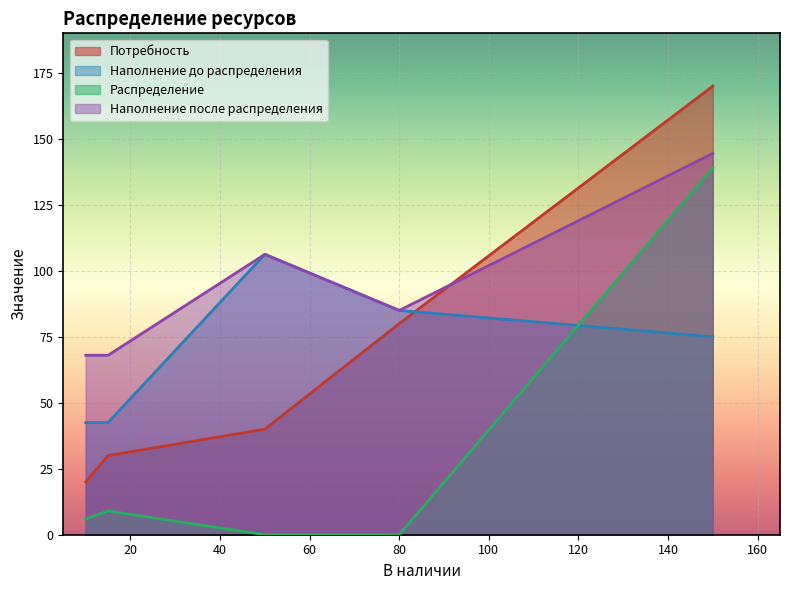

At which label does Потребность reach its peak?

150